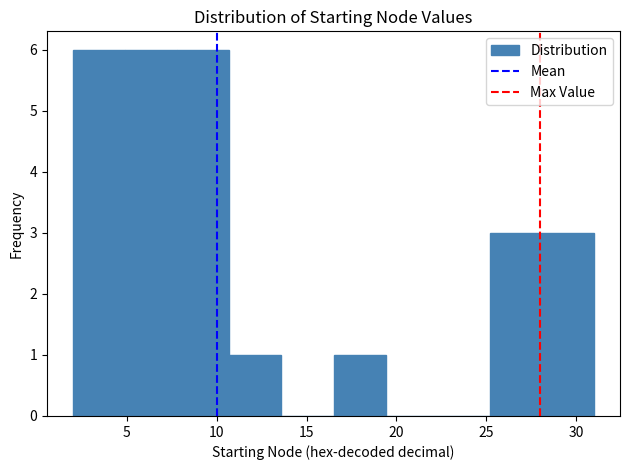

What is the height of the bar covering 25.2 to 28.1 on the x-axis? Neither the bar edges nor the heights are printed on the chart, so give them approximately, as read against the axes.

3